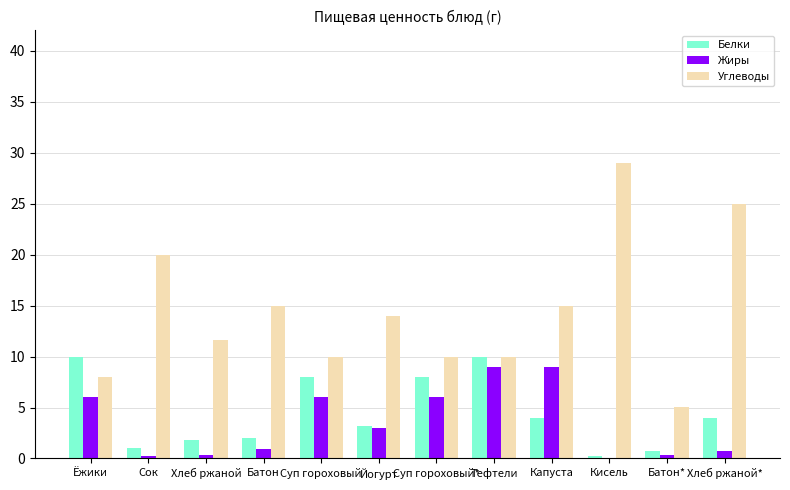

What is the maximum value for Белки?

10.0